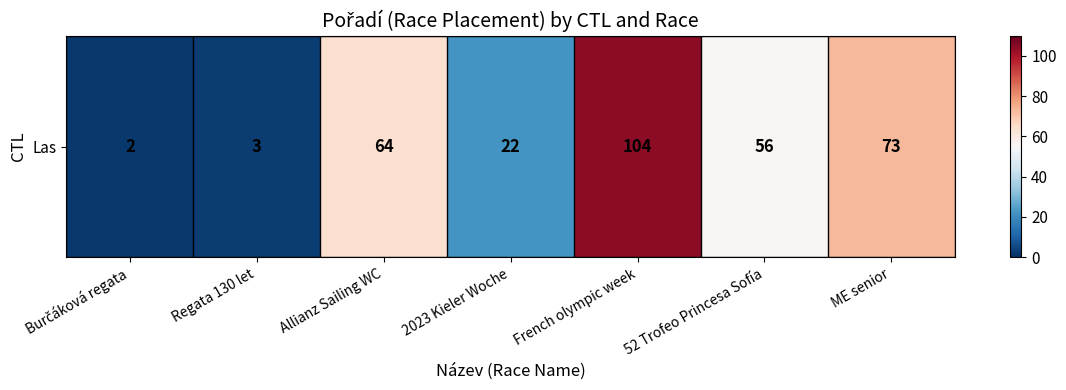

What is the difference between the values at Allianz Sailing WC and French olympic week?

40